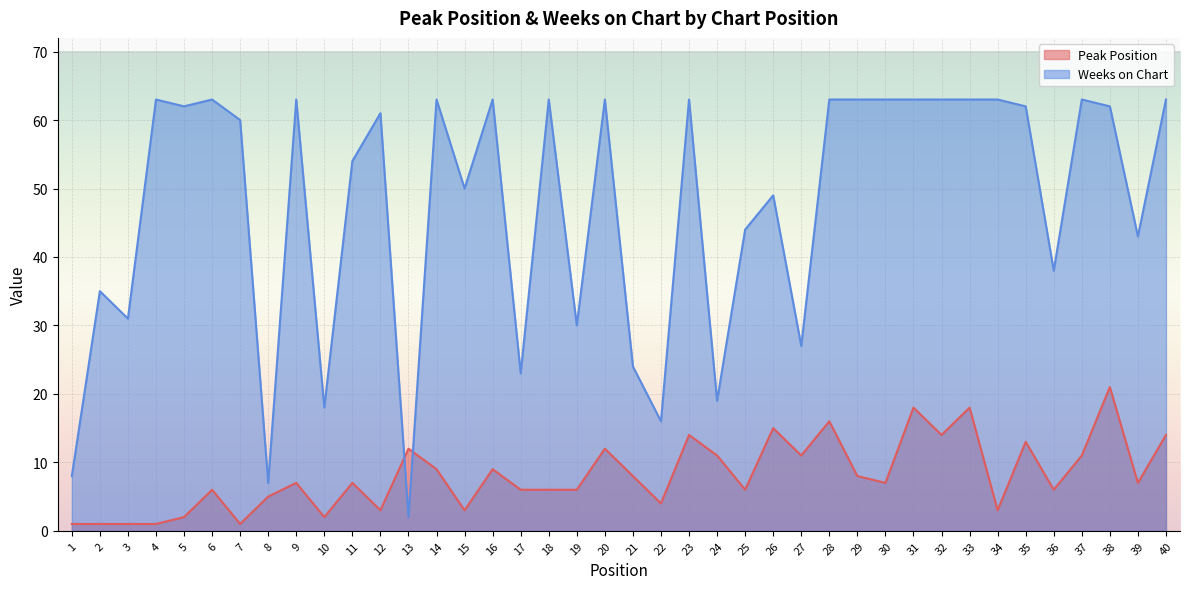

How many categories are shown in the chart?

40